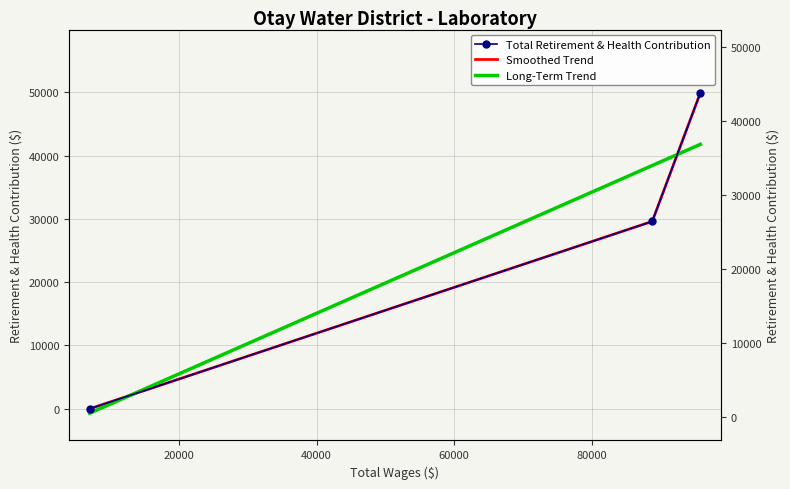

What is the sum of all values?

79498